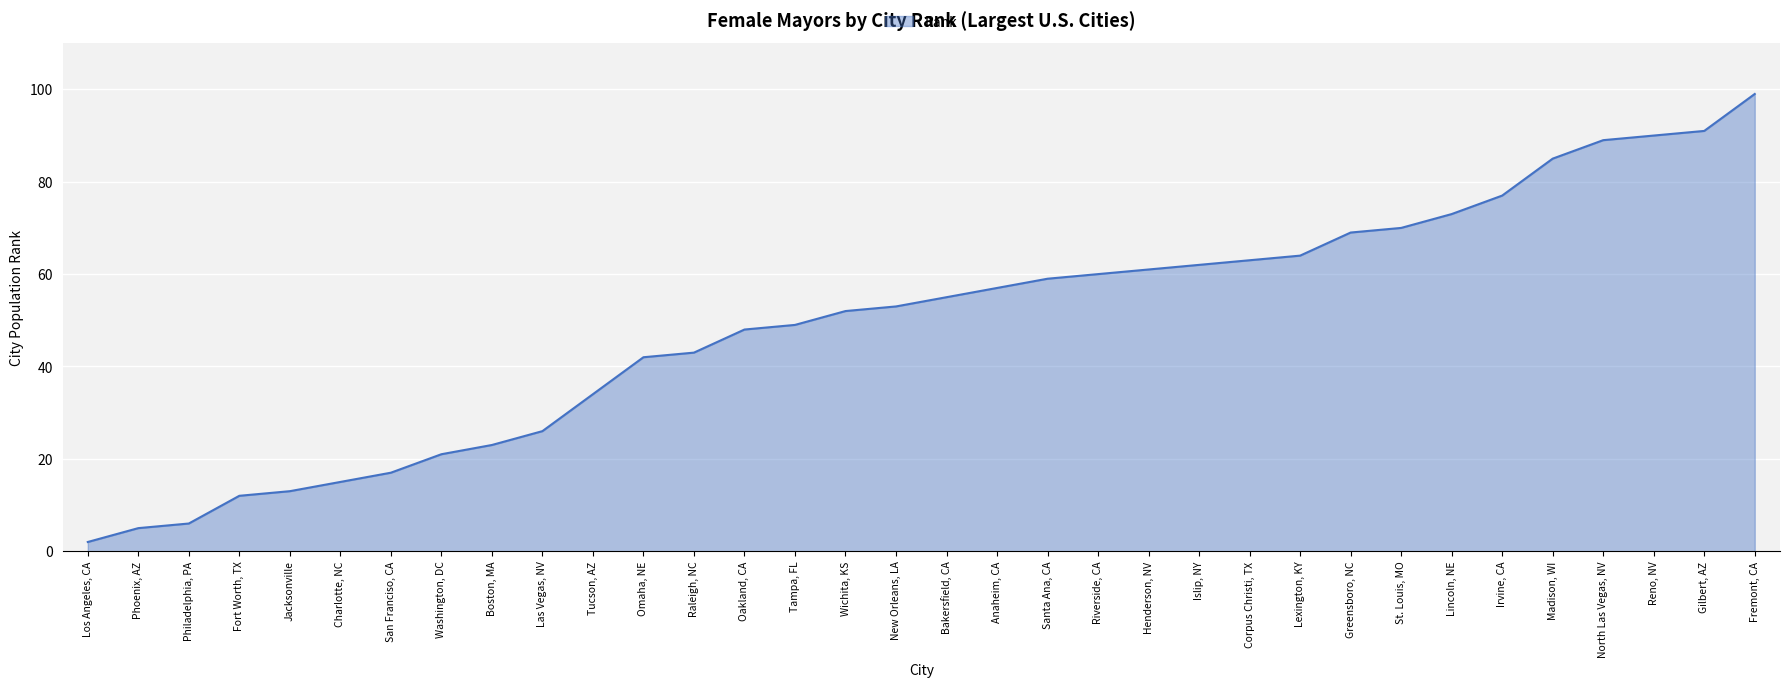

What position from the right is Lexington, KY?

10